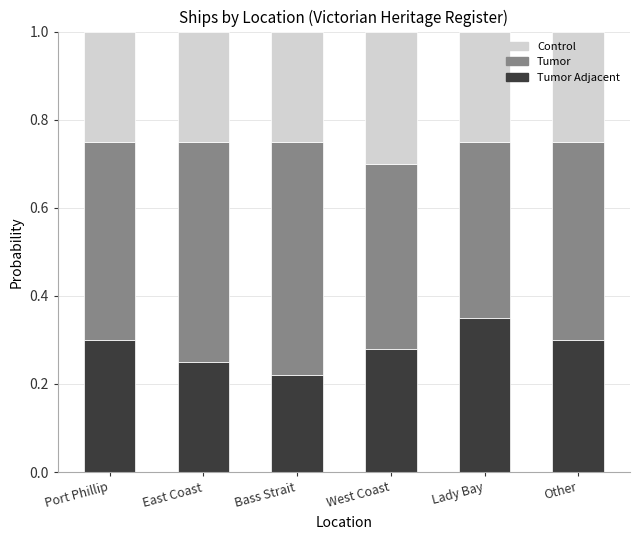

What is the total value across all series at West Coast?

1.0